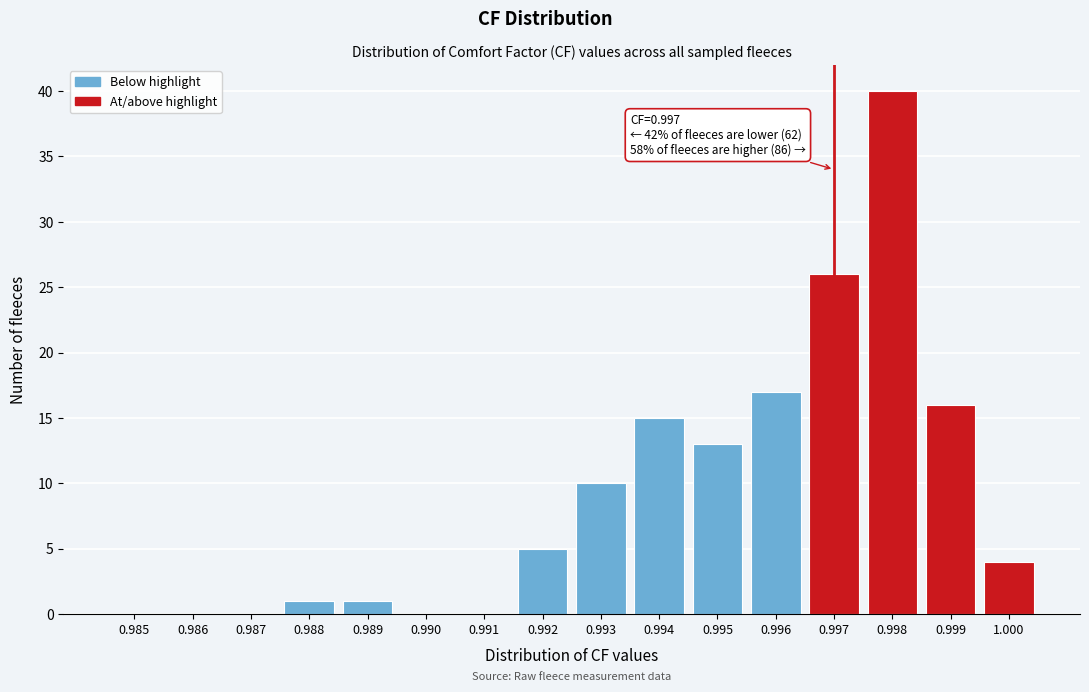

Reading left to right, what are all the values shown in this chart?

0.985=0	0.986=0	0.987=0	0.988=1	0.989=1	0.990=0	0.991=0	0.992=5	0.993=10	0.994=15	0.995=13	0.996=17	0.997=26	0.998=40	0.999=16	1.000=4